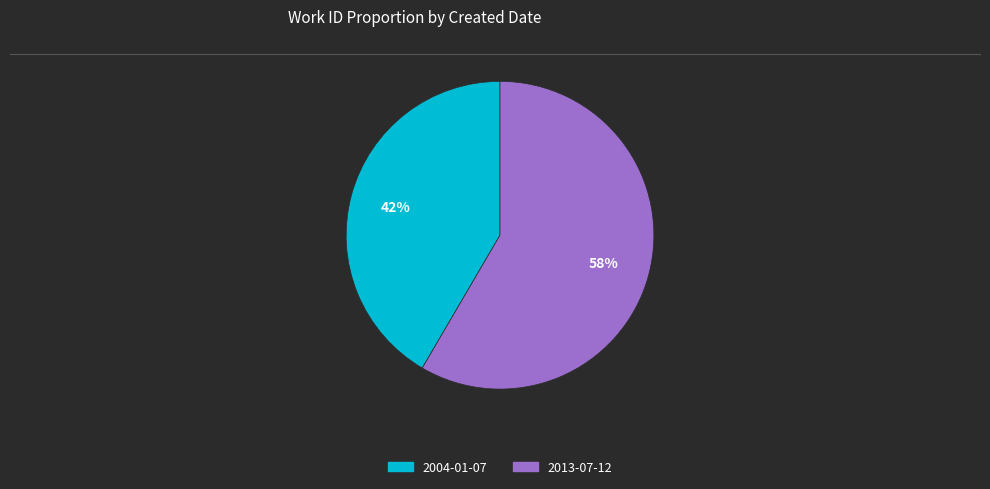

What is the ratio of the value at 2013-07-12 to the value at 2004-01-07?

1.4